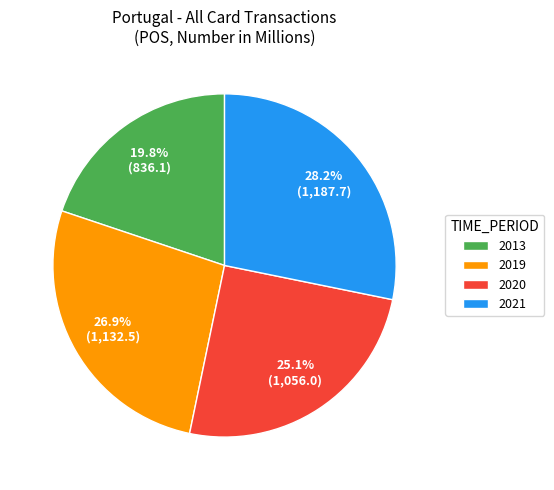

Is it true that 2013 is 33% of the pie?

False